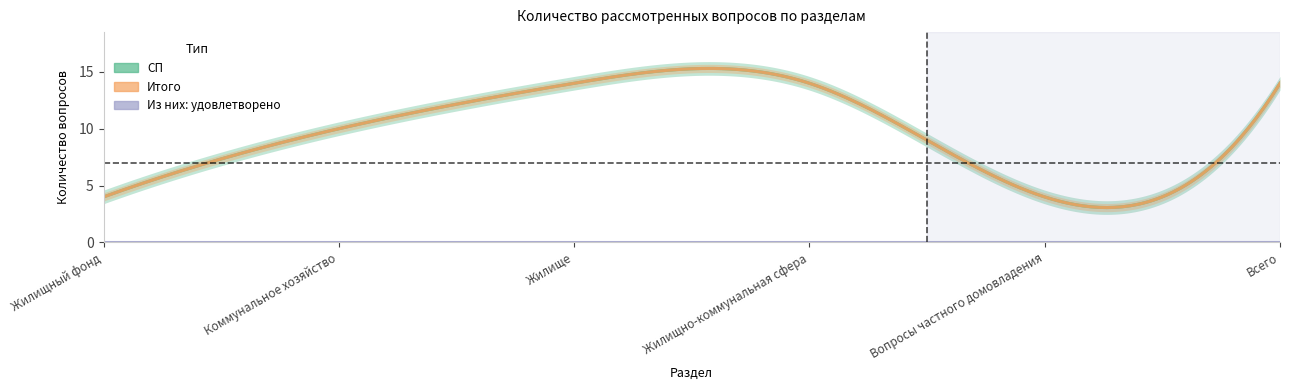

True or false: СП has more than 1 points higher than both neighbors.

False